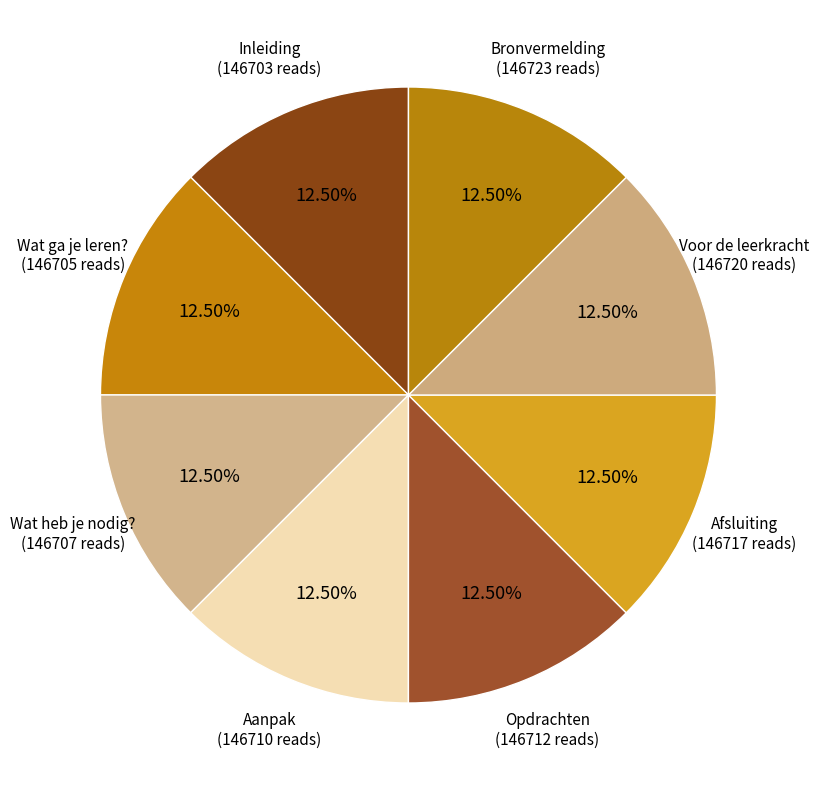

Do Inleiding and Wat heb je nodig? together represent more than half of the pie?

No